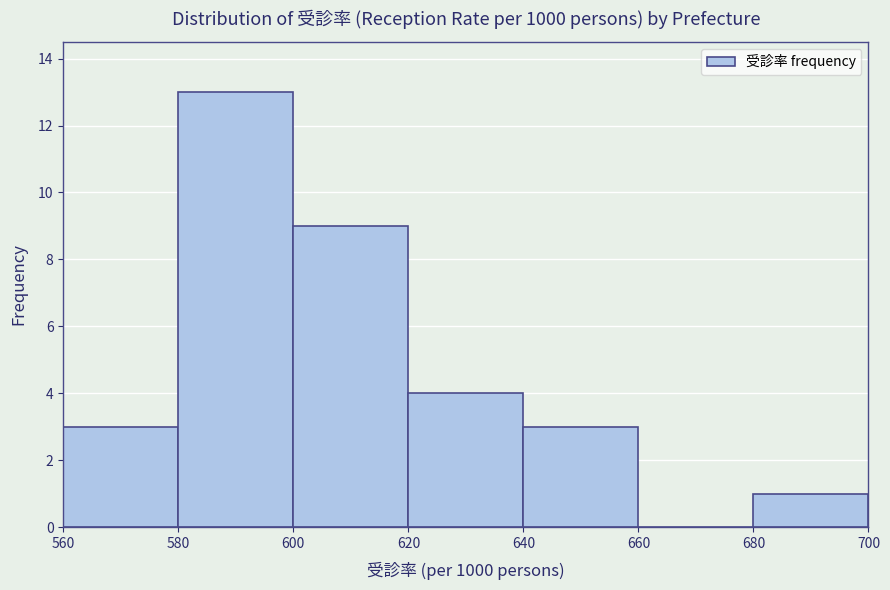

Which range on the x-axis has the tallest bar?

580 to 600